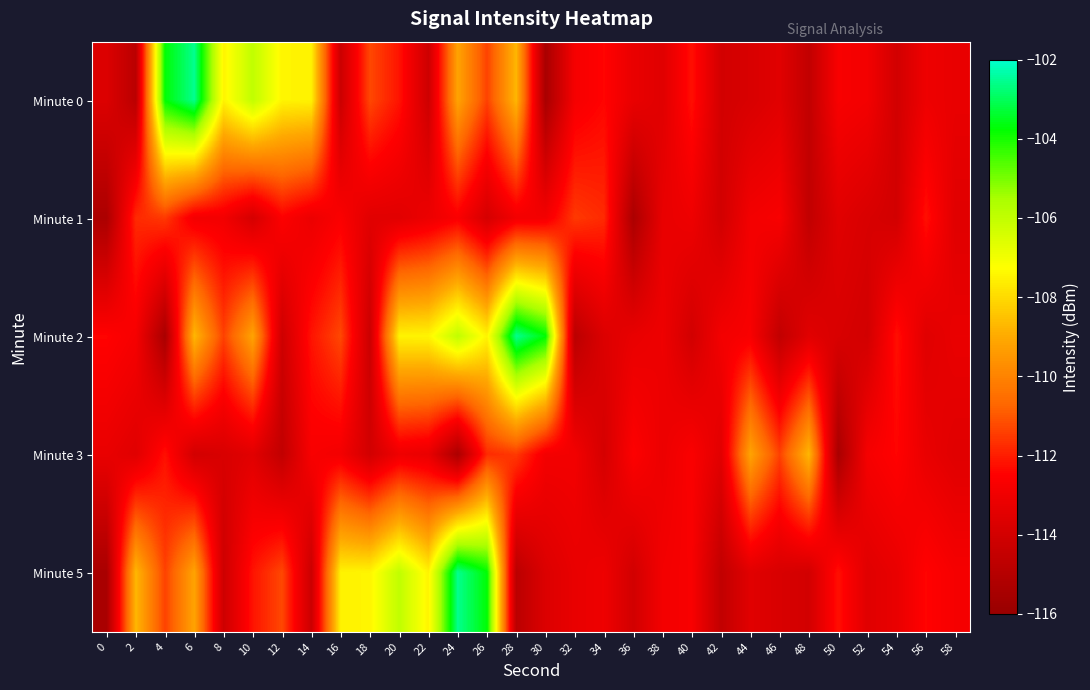

Rank the series by their maximum value, from highest to lowest.

Minute 0, Minute 2, Minute 5, Minute 3, Minute 1